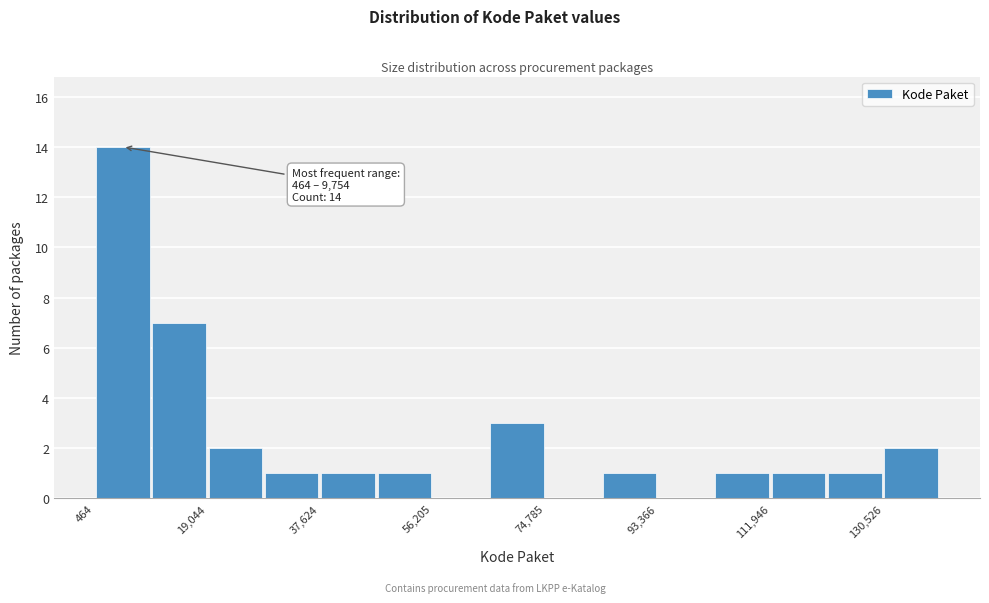

Over which range of the x-axis is the bar tallest?

0 to 10000